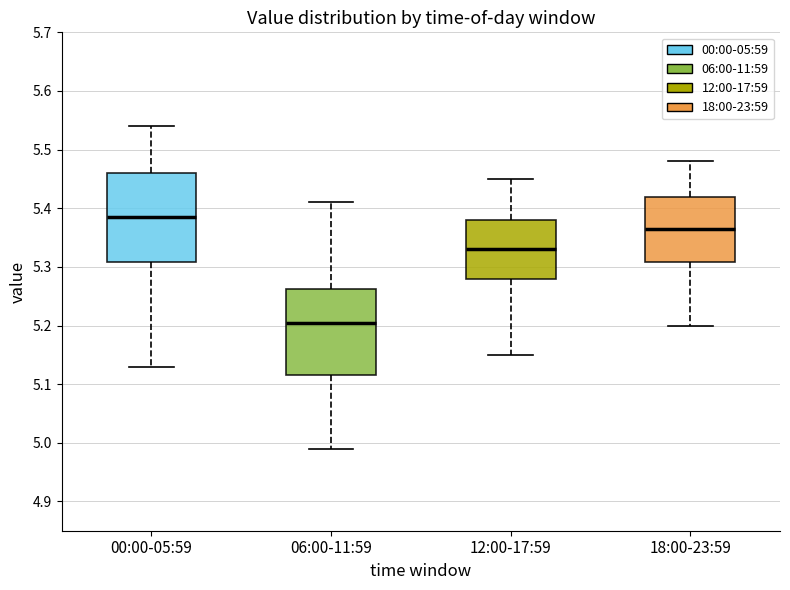

Reading left to right, transcribe this box plot: for each box, give where its median line is, the range the box spans, and where its two whiskers end, as read against the y-axis. The values are not printed on the chart, so give them approximately, as read against the axis.

00:00-05:59: median 5.39, box 5.31 to 5.46, whiskers 5.13 to 5.54
06:00-11:59: median 5.21, box 5.12 to 5.26, whiskers 4.99 to 5.41
12:00-17:59: median 5.33, box 5.28 to 5.38, whiskers 5.15 to 5.45
18:00-23:59: median 5.37, box 5.31 to 5.42, whiskers 5.20 to 5.48